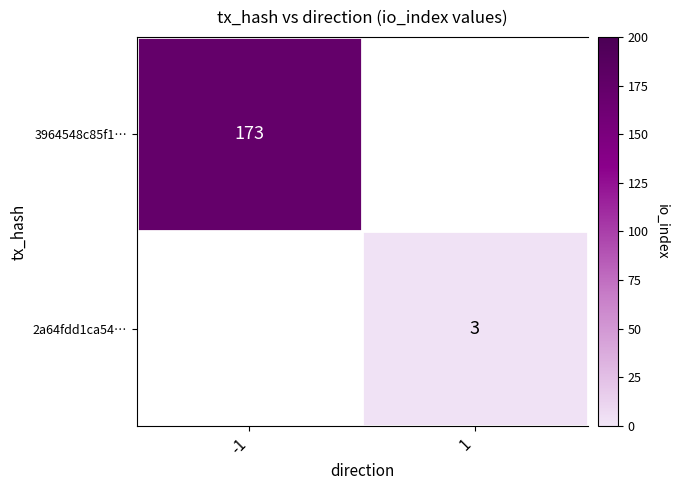

Which label corresponds to the largest value in the chart?

-1